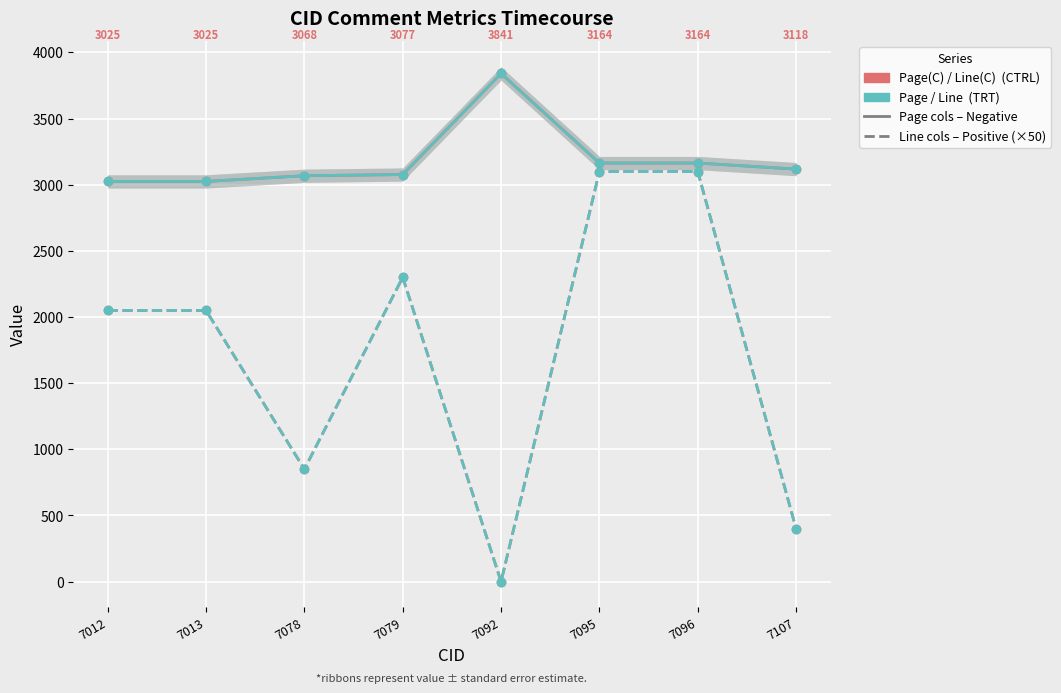

Is the value of Line(C) – Positive (×50) at 7012 greater than the value of Line – Positive (×50) at 7096?

No